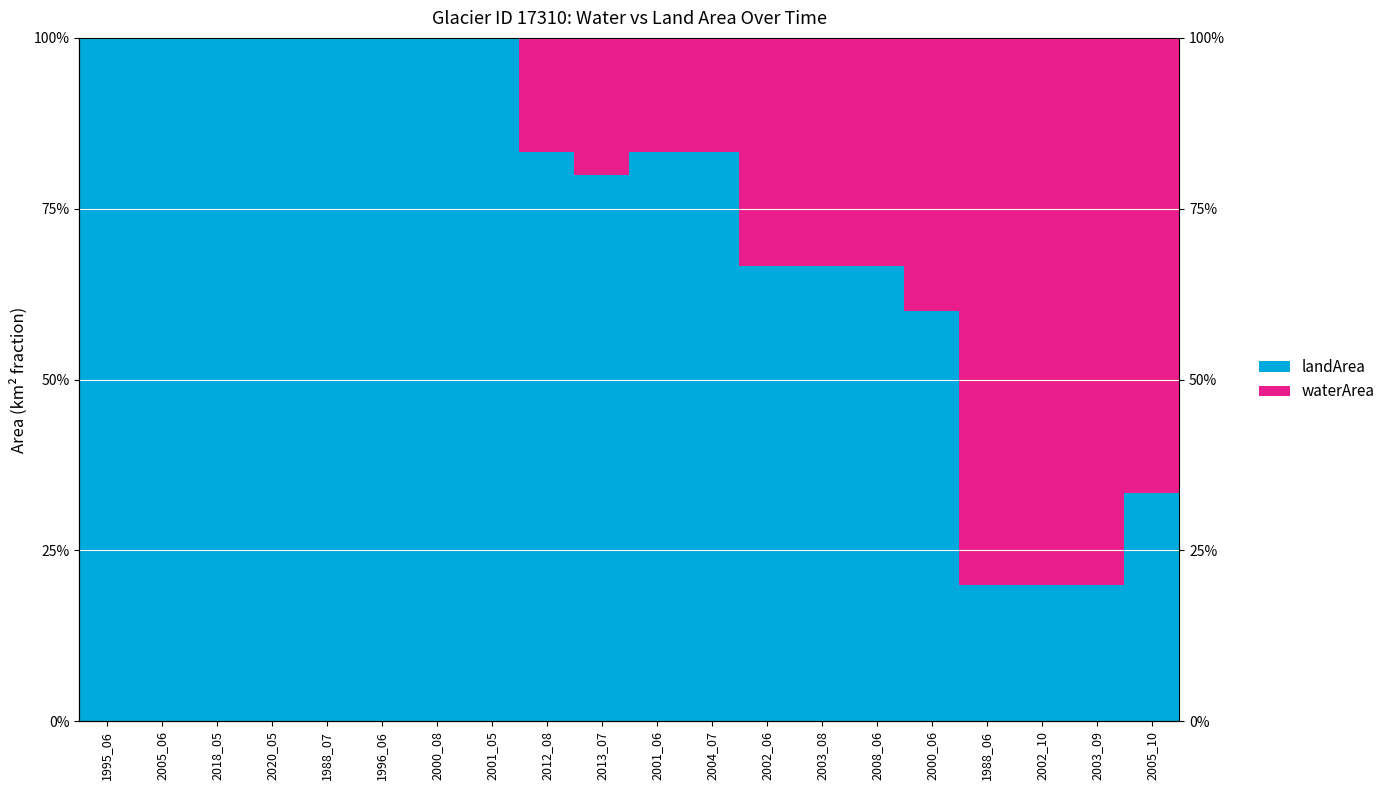

Which category has the highest value across all series?

1995_06